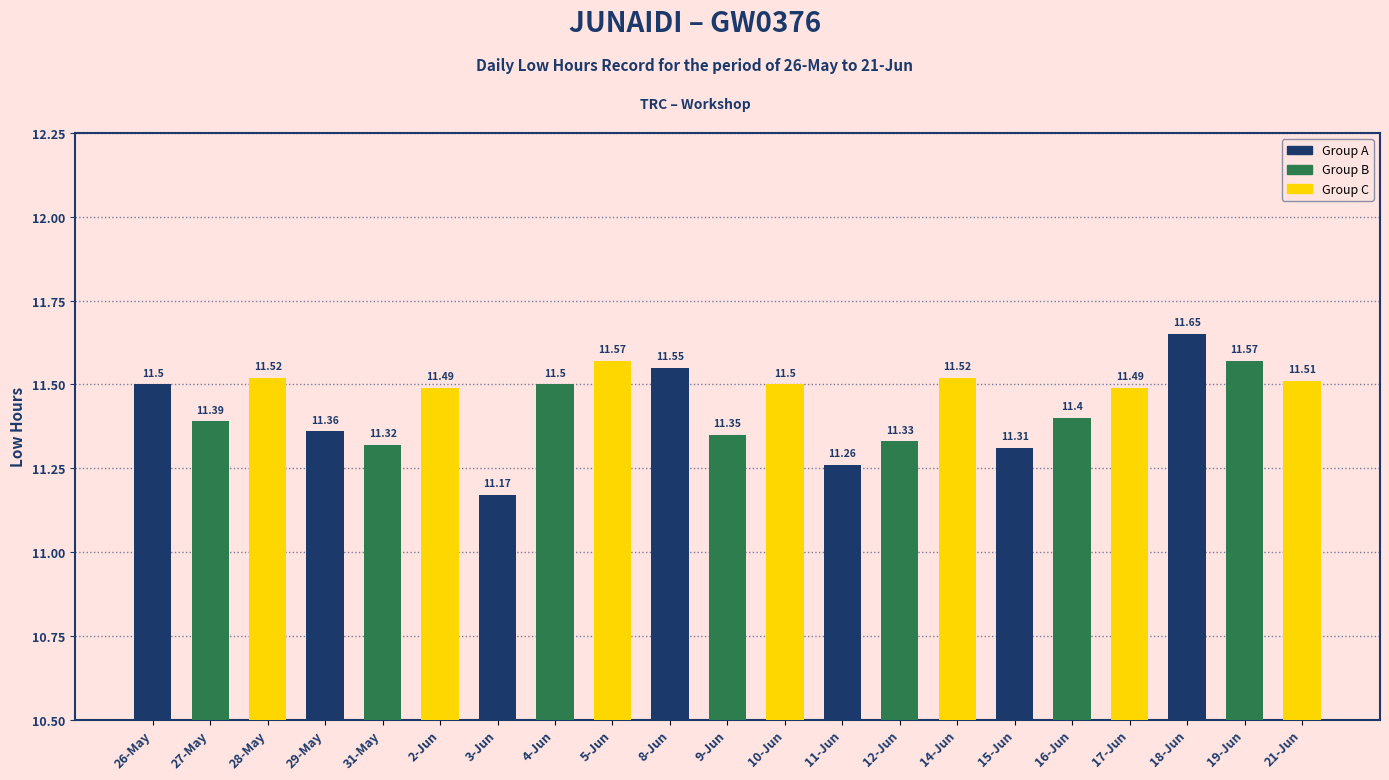

Approximately how many times larger is the value at 17-Jun compared to 14-Jun?

1.0